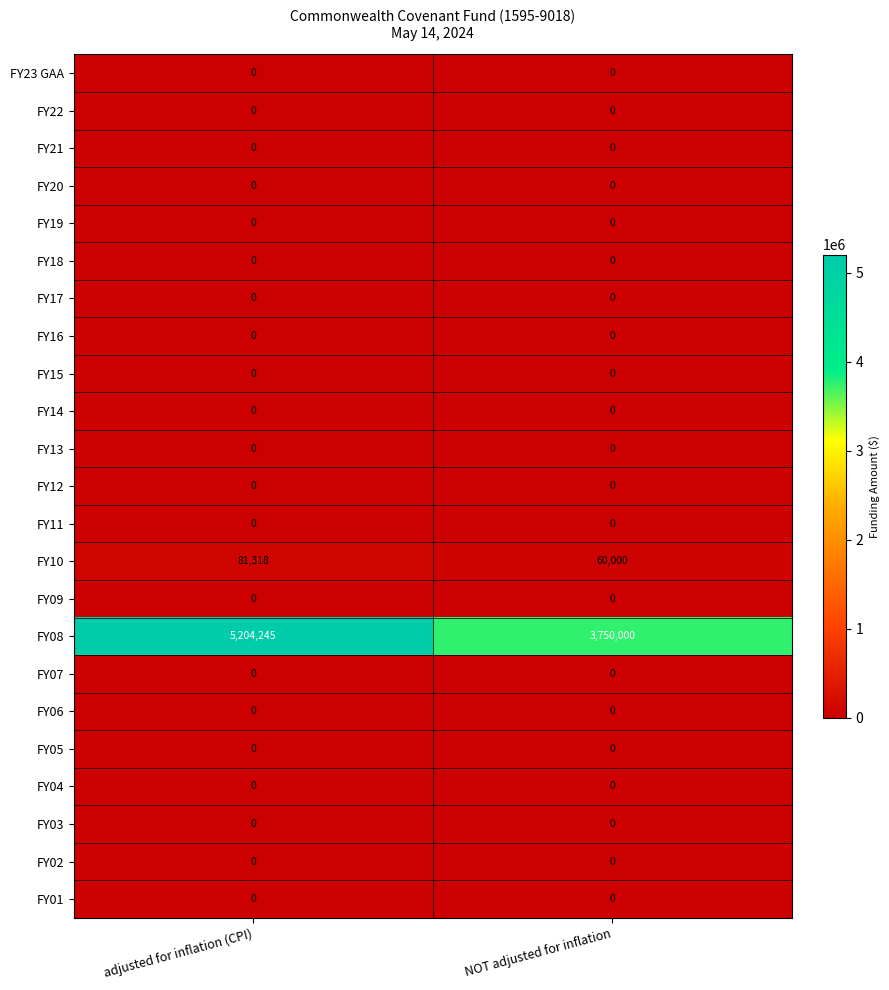

At which category is the sum across all series the highest?

adjusted for inflation (CPI)